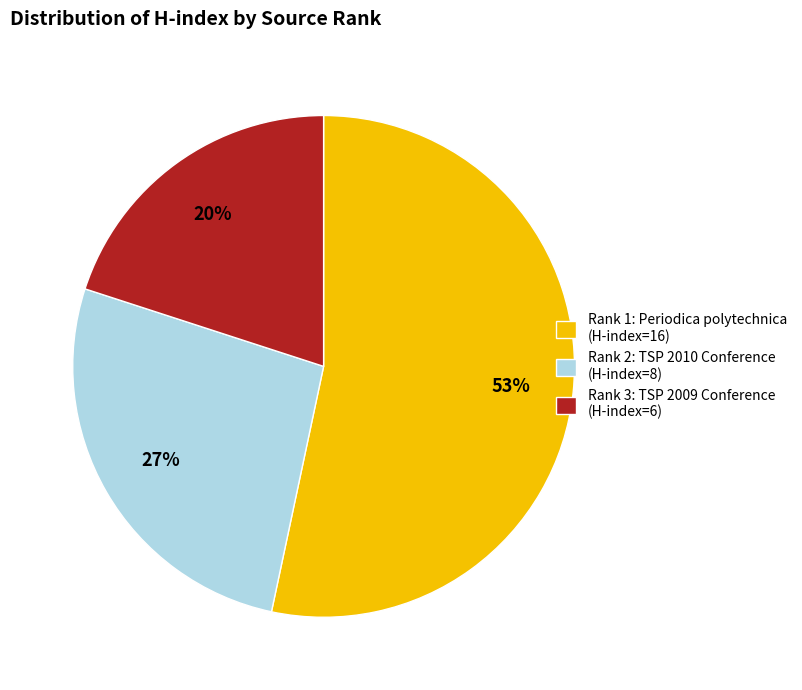

Is there a majority slice in this chart?

Yes